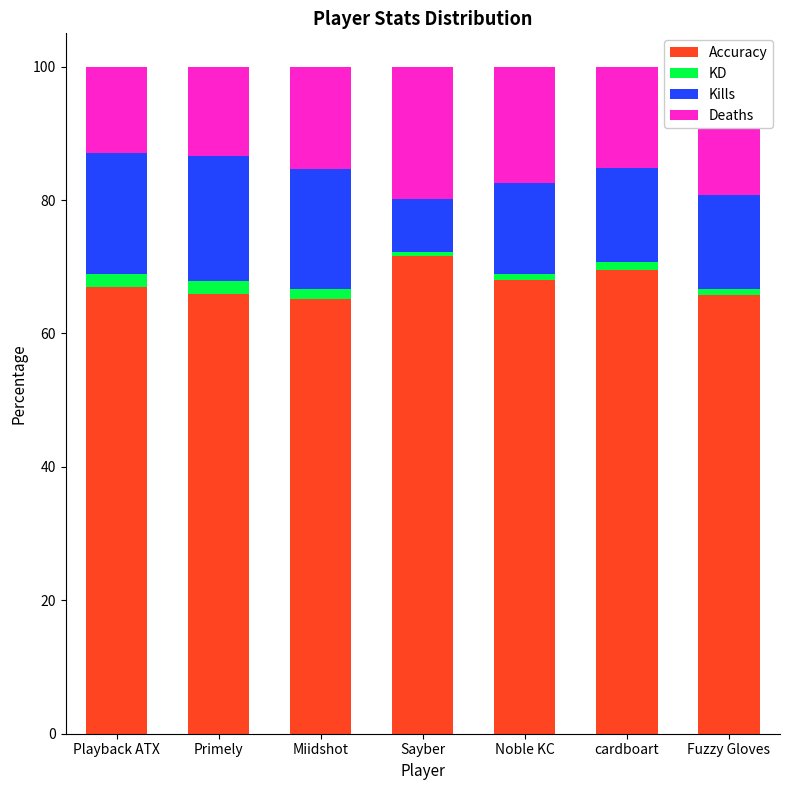

What is the lowest value of the Accuracy series?

65.2